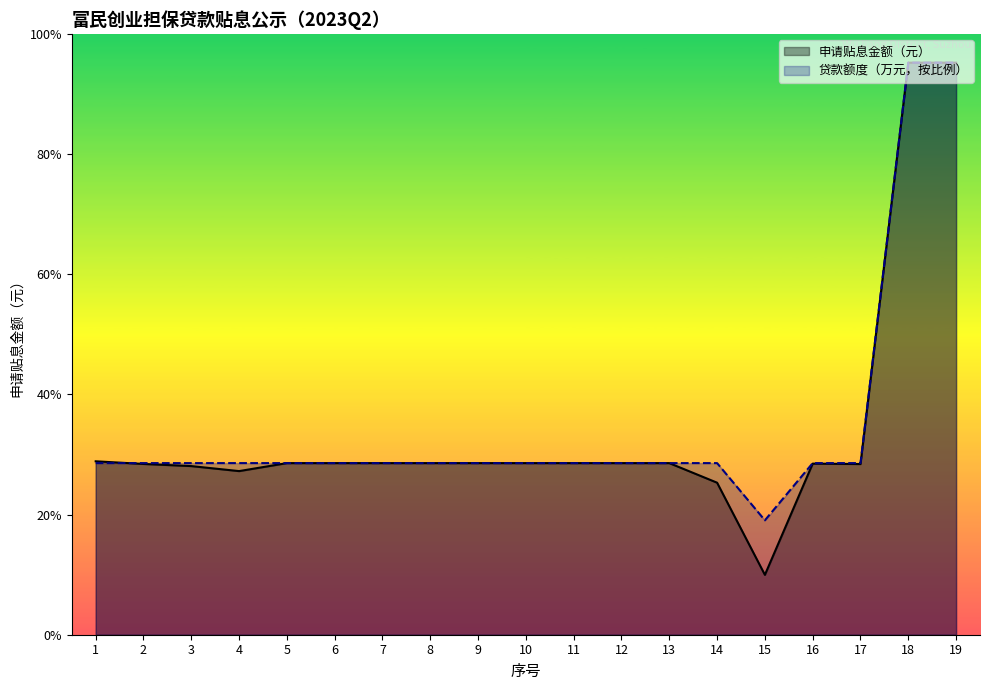

What is the average value of the 贴息金额（元） series?

42495.3